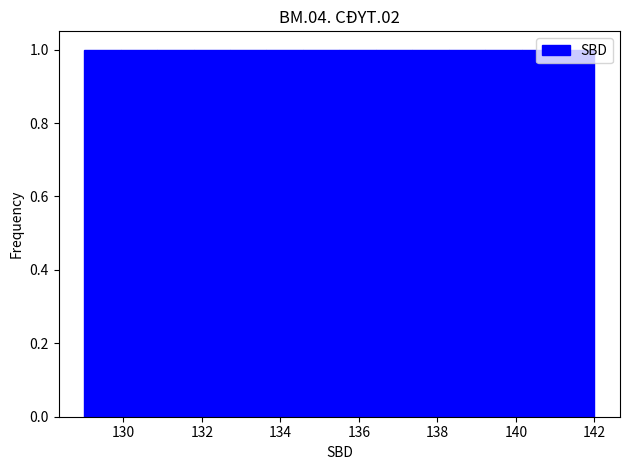

How tall is the bar that spans 141.0 to 142.0 on the x-axis? Neither the bar edges nor the heights are printed on the chart, so give them approximately, as read against the axes.

1